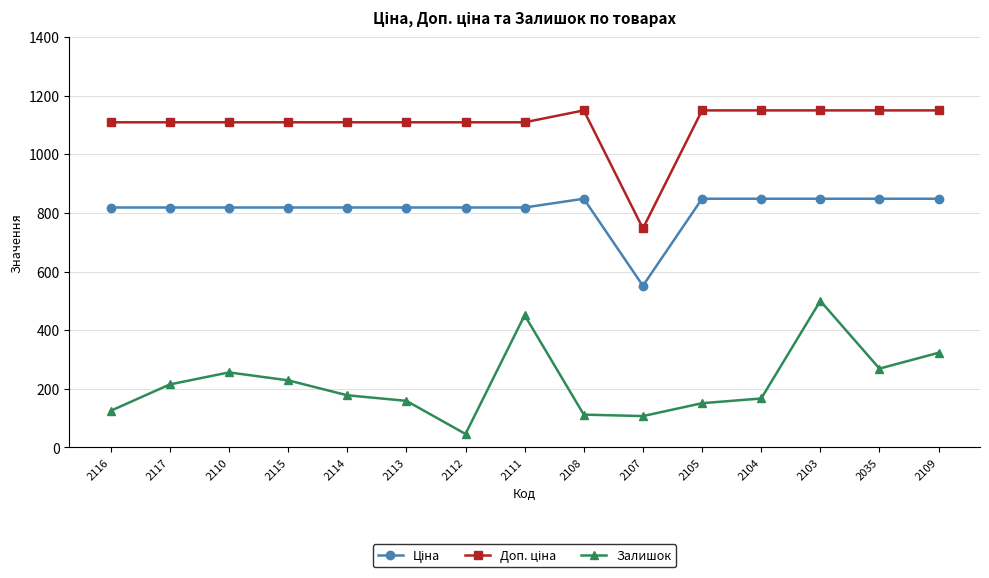

Which series changed the most between 2108 and 2104?

Залишок